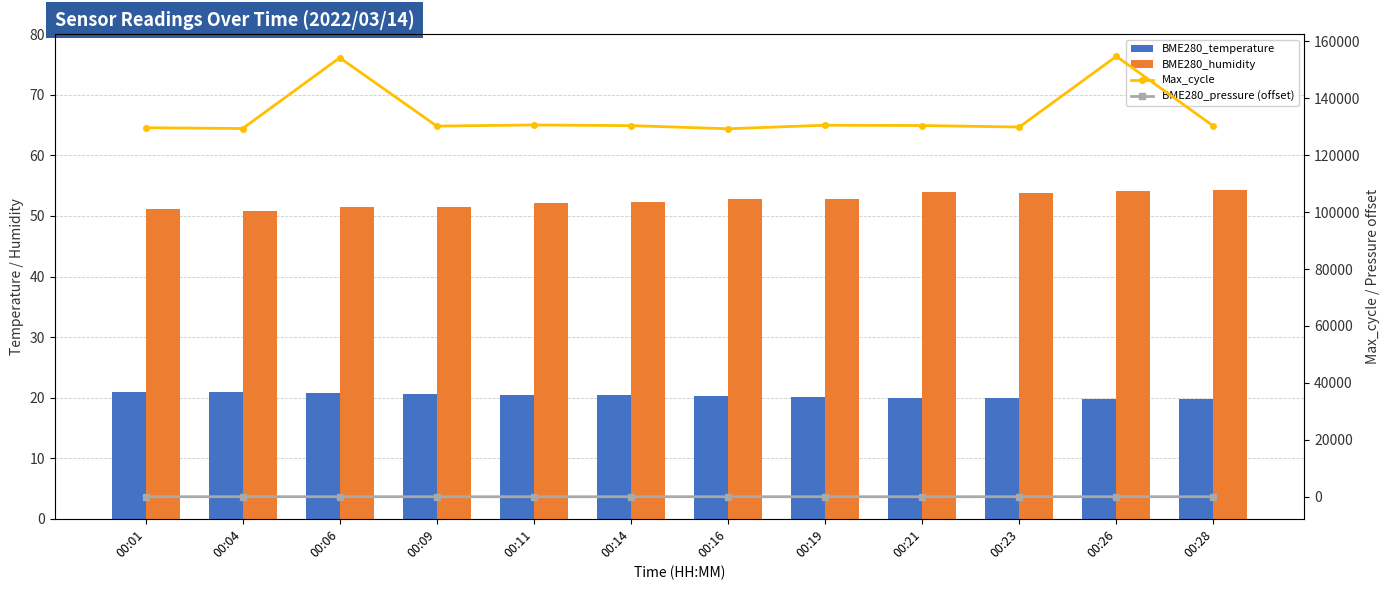

What is the difference between the highest and lowest values at 00:04?

129319.1